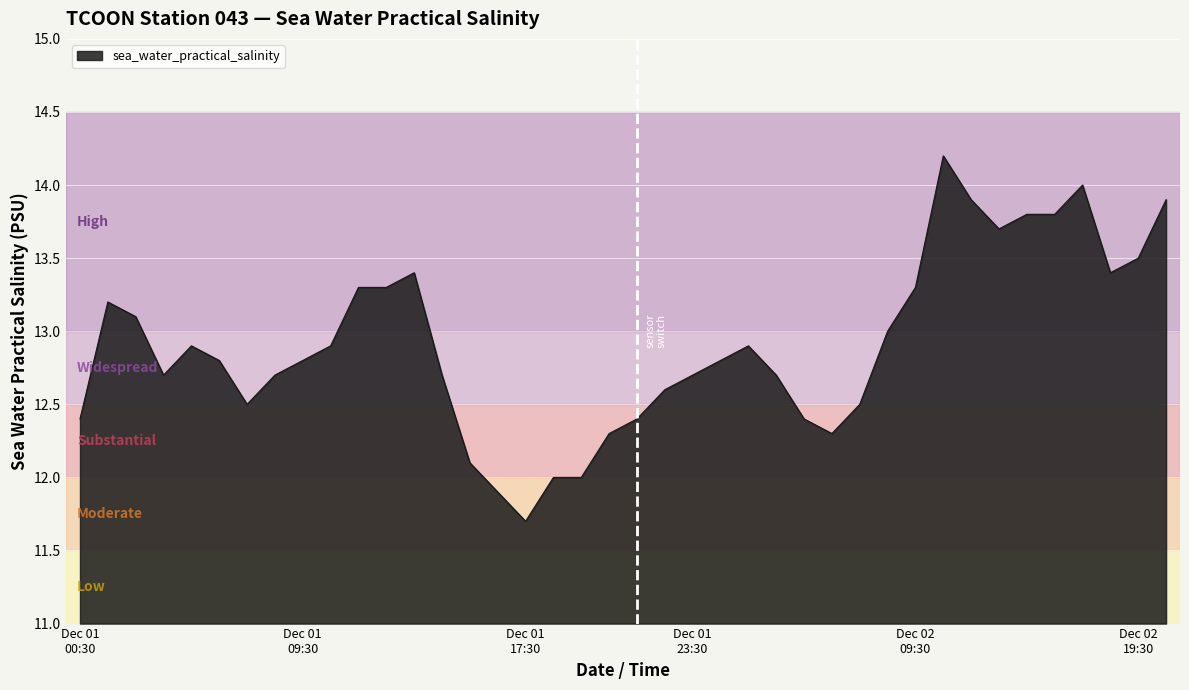

What is the difference between the maximum and minimum values?

2.5